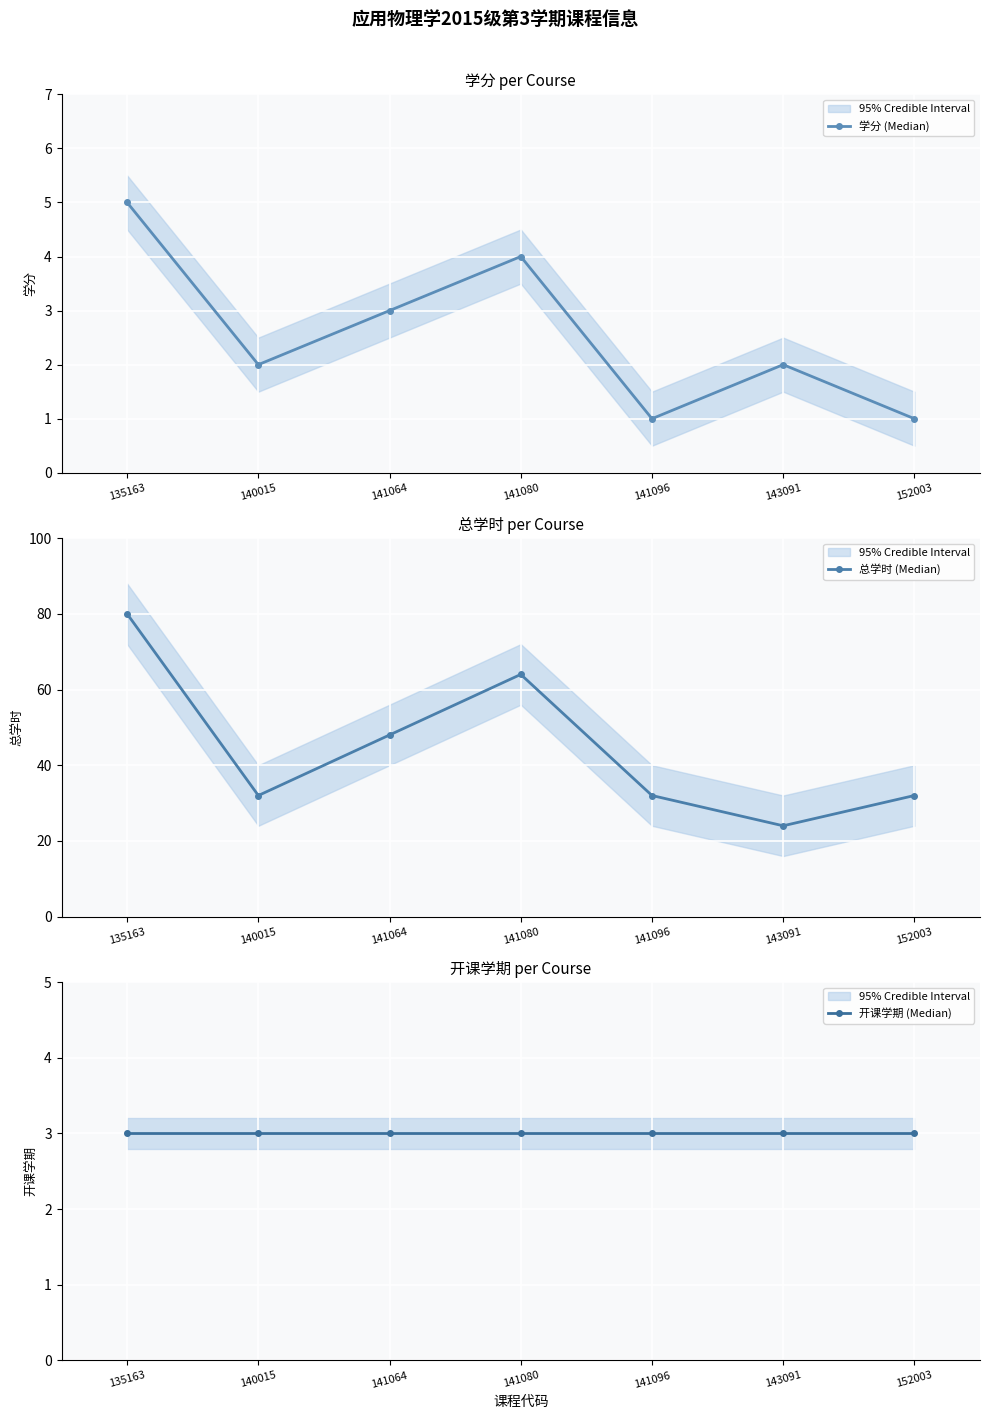

Which has a higher value, 152003 or 141096?

152003